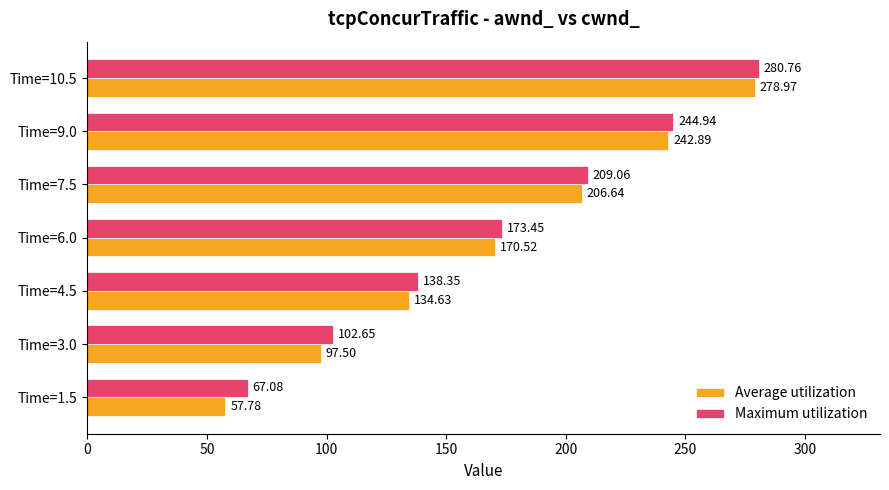

What is the sum of all Maximum utilization values?

1216.3